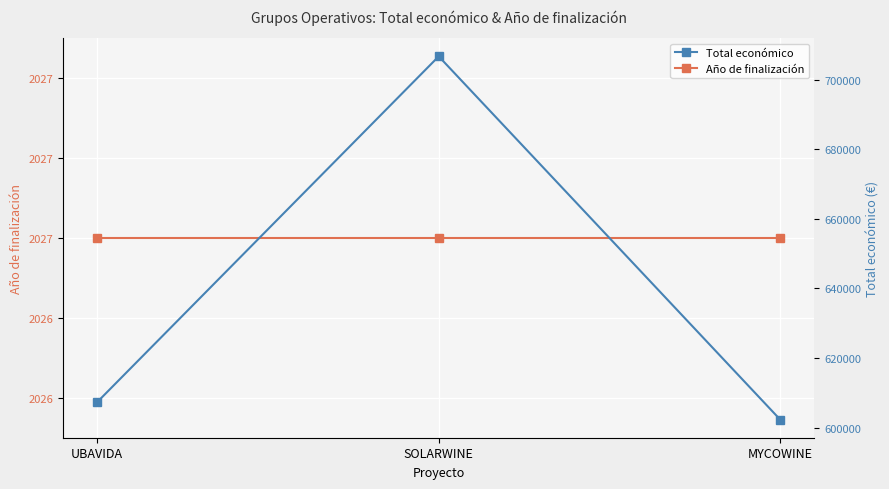

What are all the series names shown in the legend?

Año de finalización, Total económico